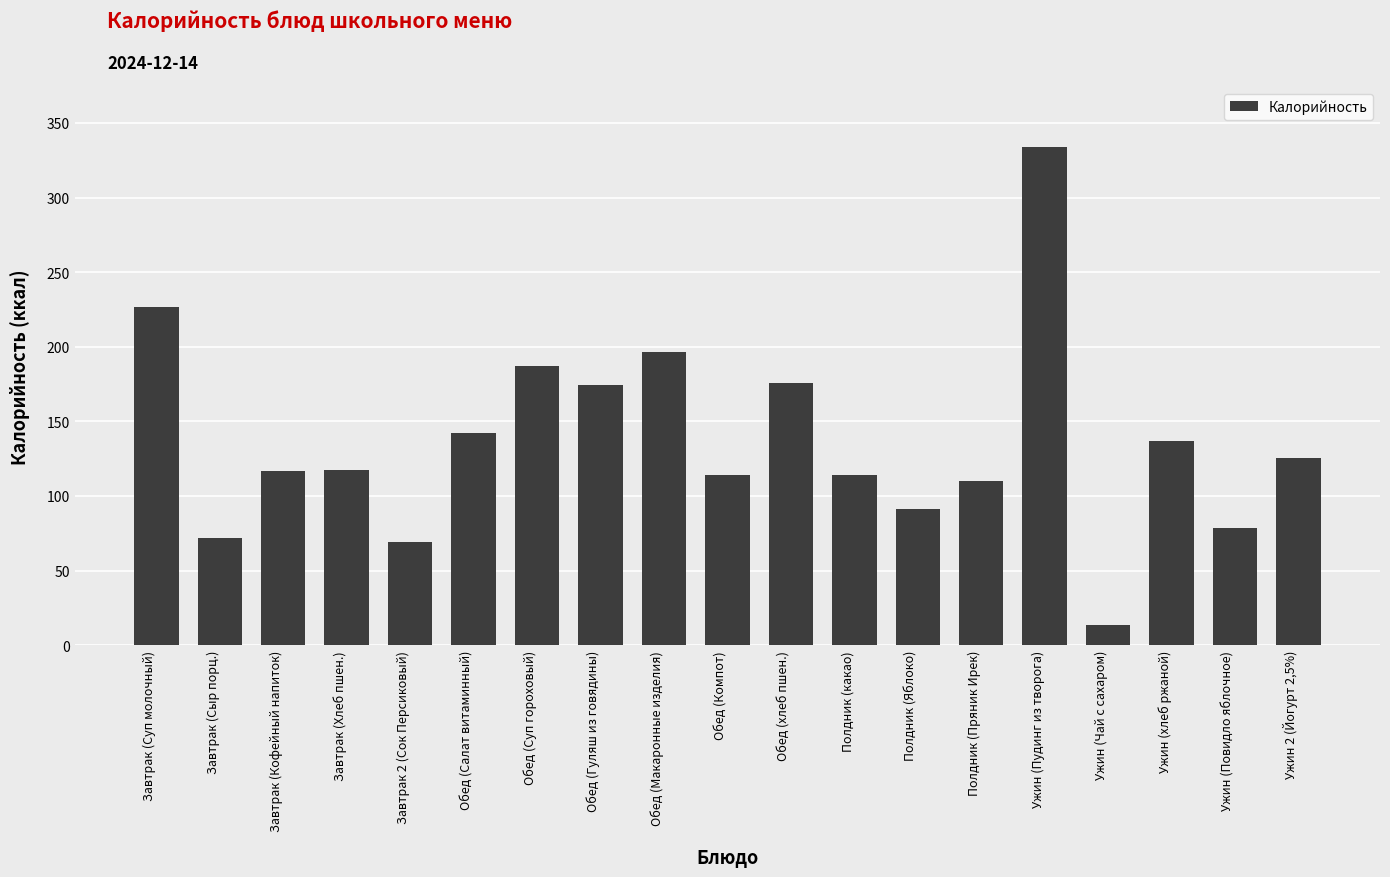

How many bars are there in total?

19